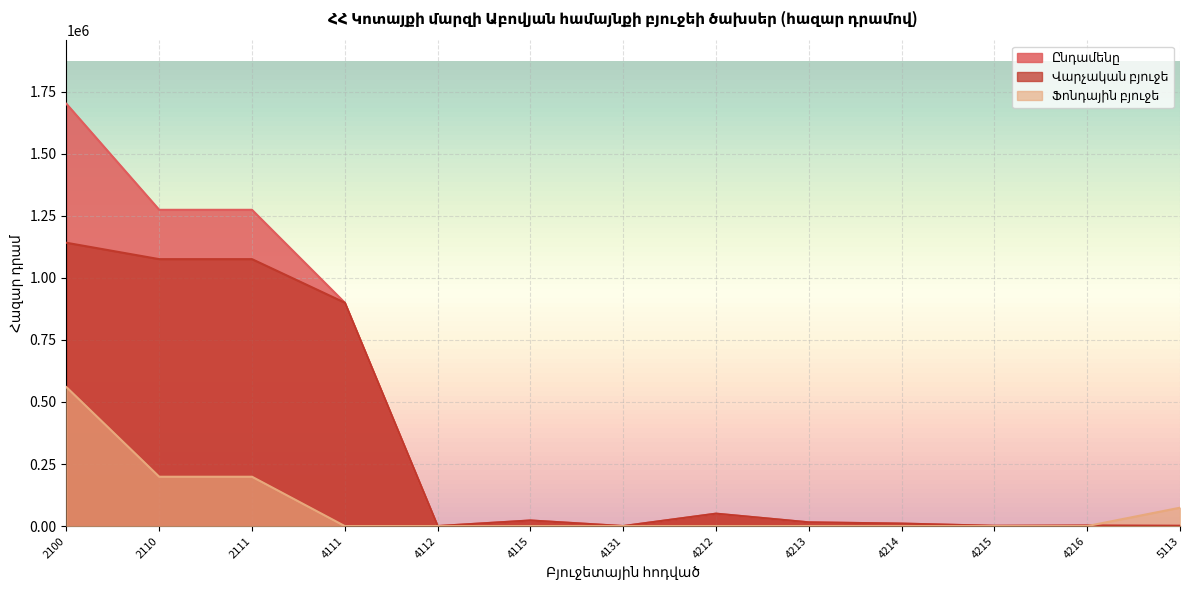

The value of Ֆոնդային բյուջե at 4115 is -258787. True or false?

False